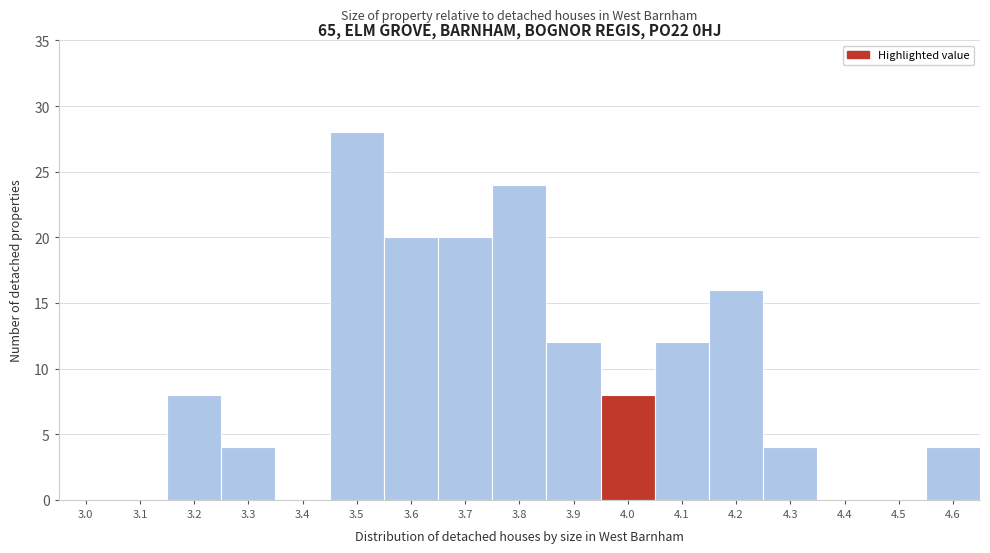

Reading left to right, list all the values displayed in this chart.

3.0=0	3.1=0	3.2=8	3.3=4	3.4=0	3.5=28	3.6=20	3.7=20	3.8=24	3.9=12	4.0=8	4.1=12	4.2=16	4.3=4	4.4=0	4.5=0	4.6=4